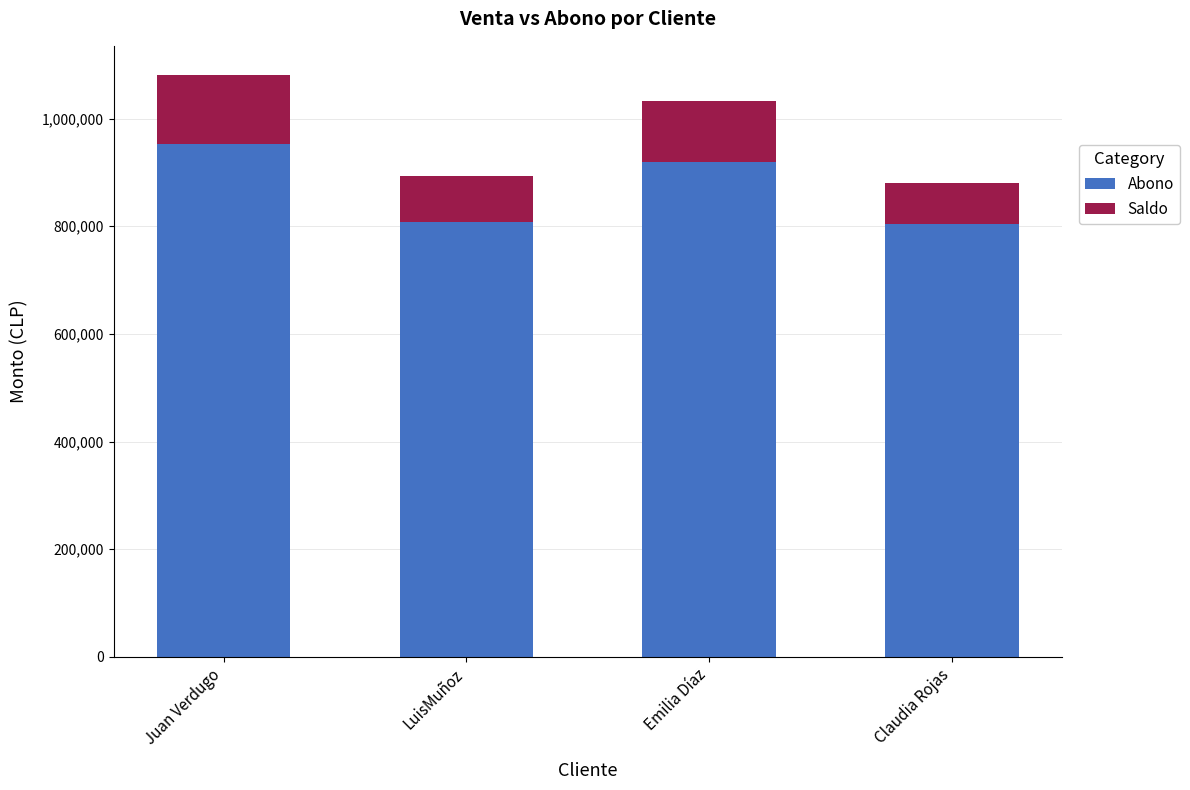

What are all the series names shown in the legend?

Abono, Saldo